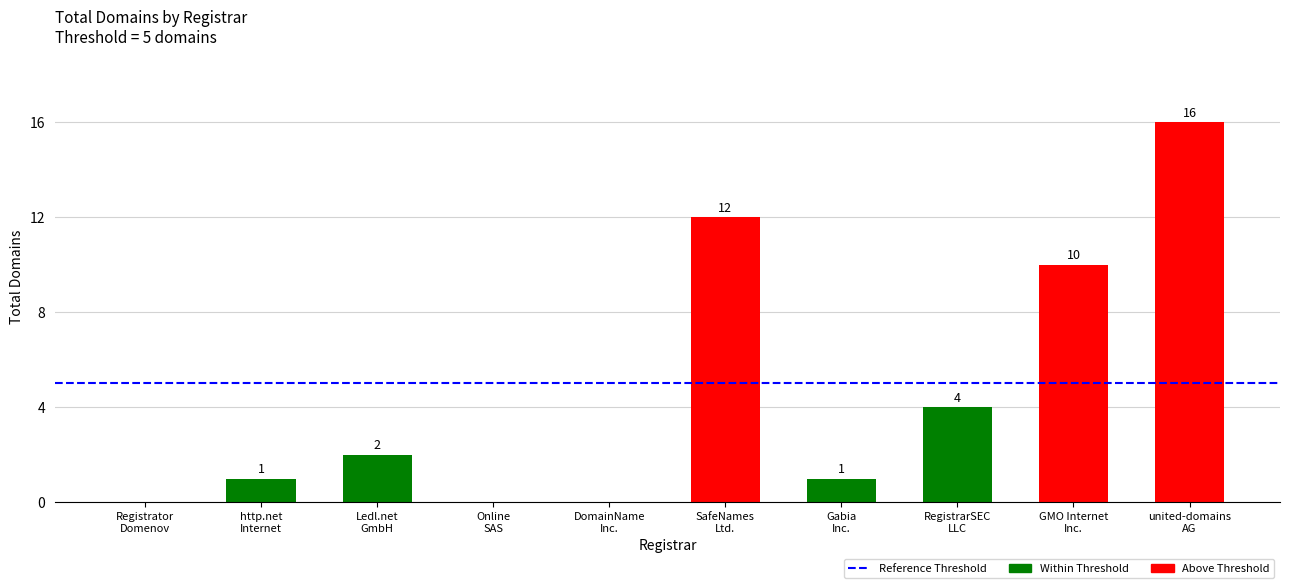

What is the greatest value displayed?

16